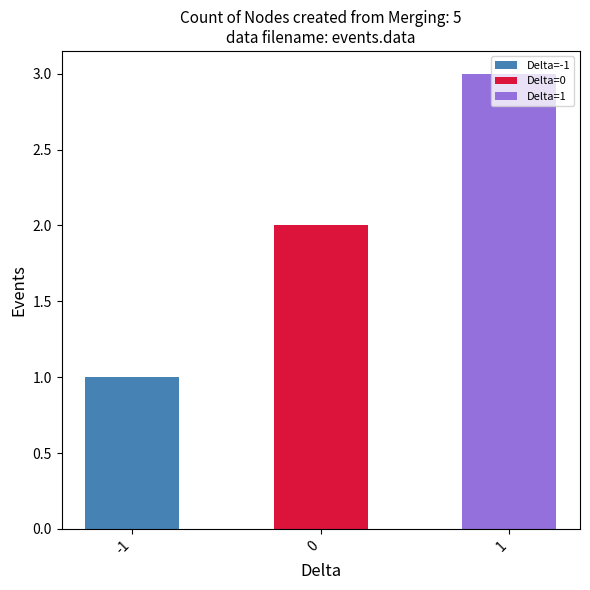

What is the maximum value shown in the chart?

3